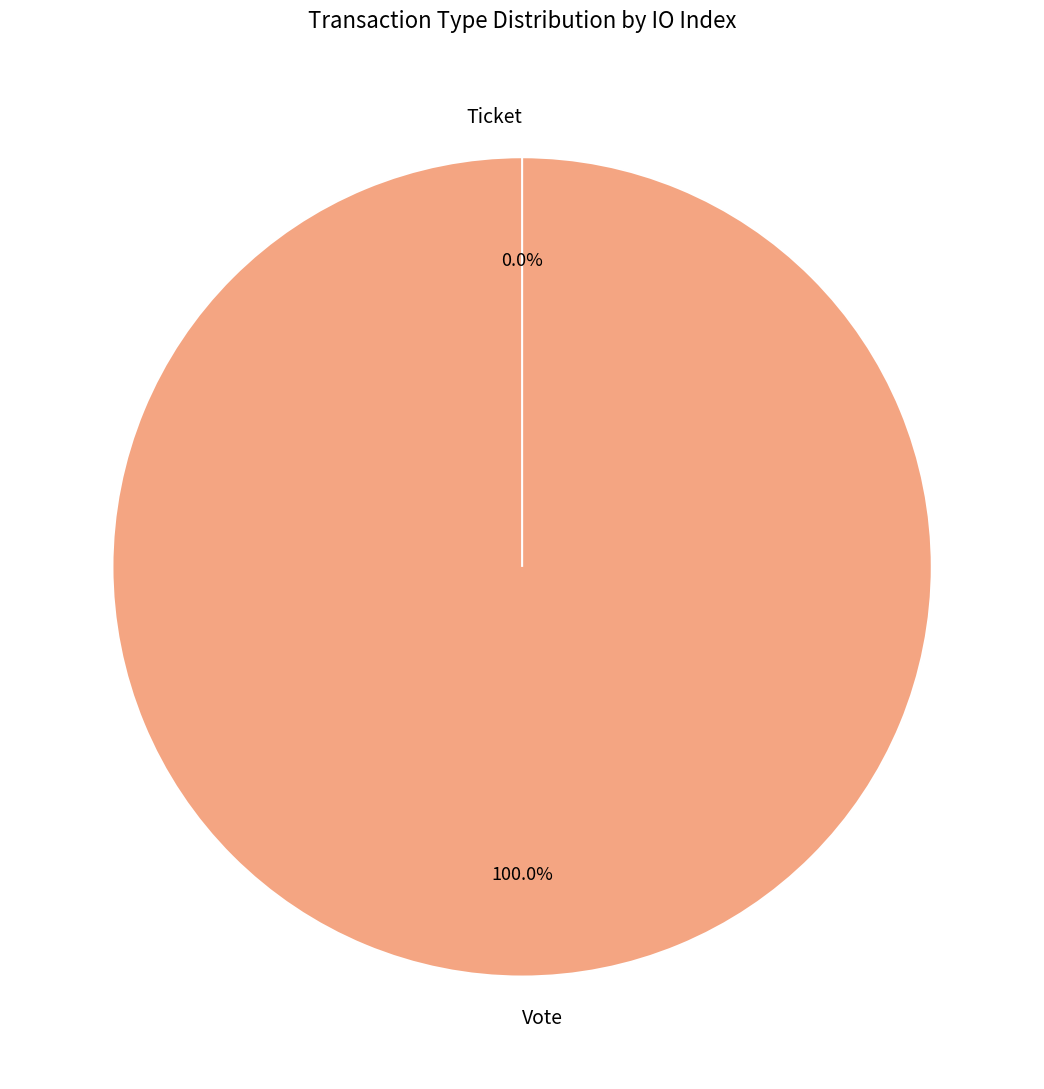

How many slices are in this pie chart?

2